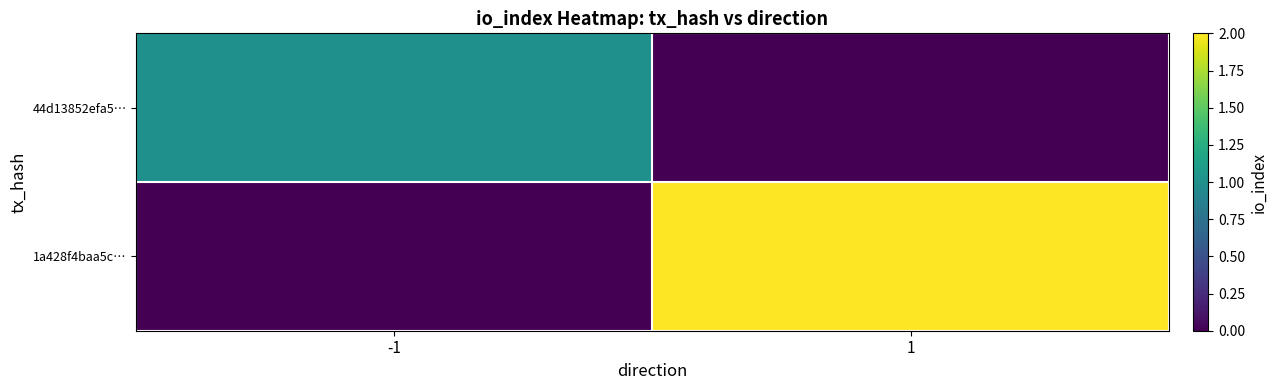

What is the maximum value shown in the chart?

2